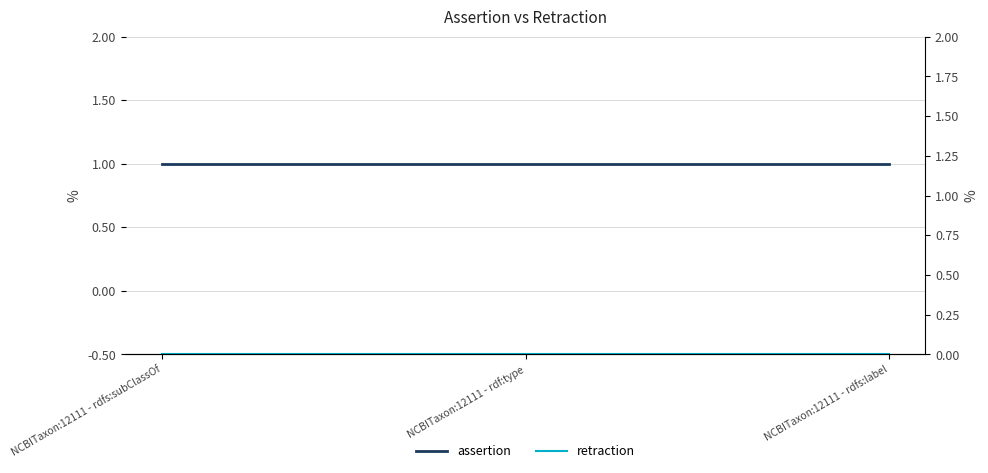

Reading right to left, list all the values displayed in this chart.

assertion: 1	1	1
retraction: 0	0	0